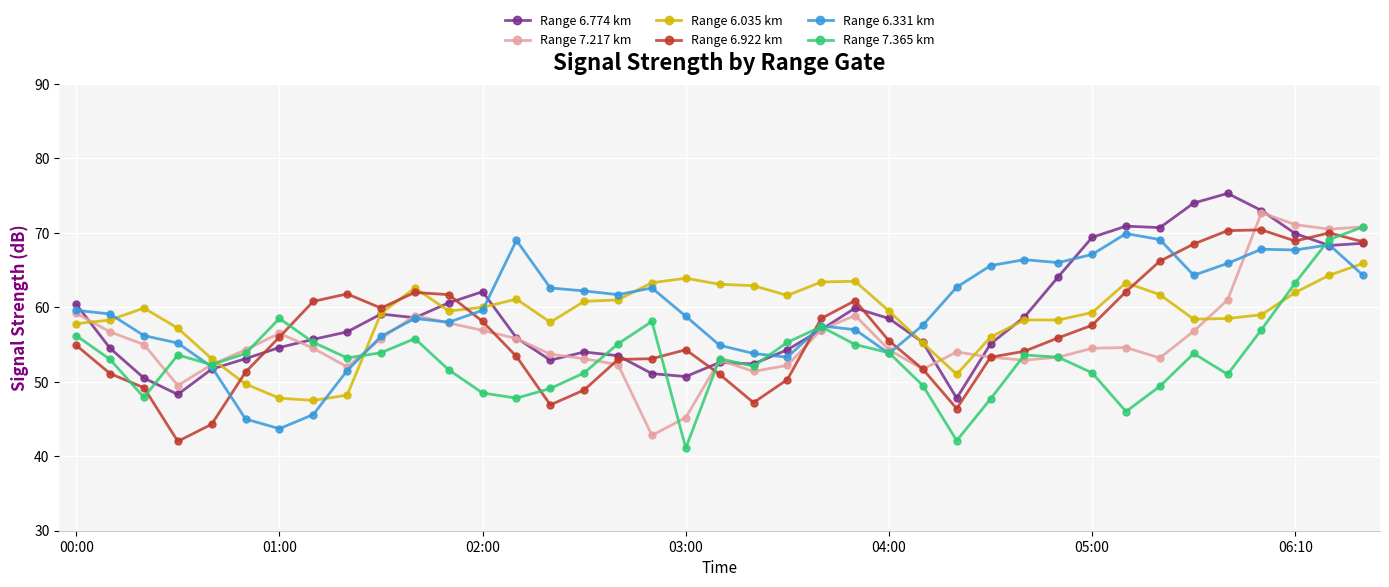

True or false: Range 6.774 km has more than 1 points higher than both neighbors.

True